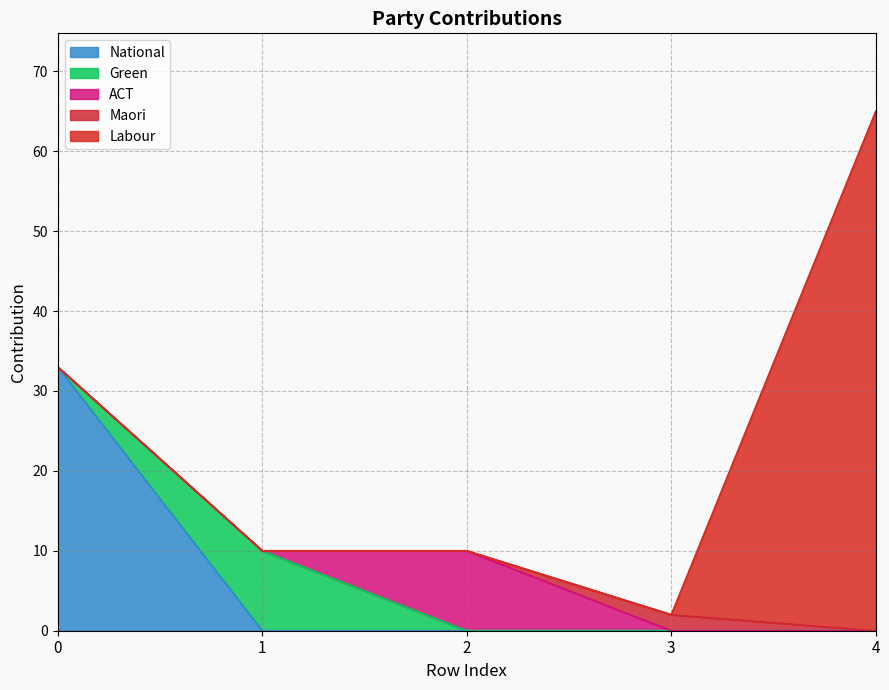

At which category is the sum across all series the highest?

4